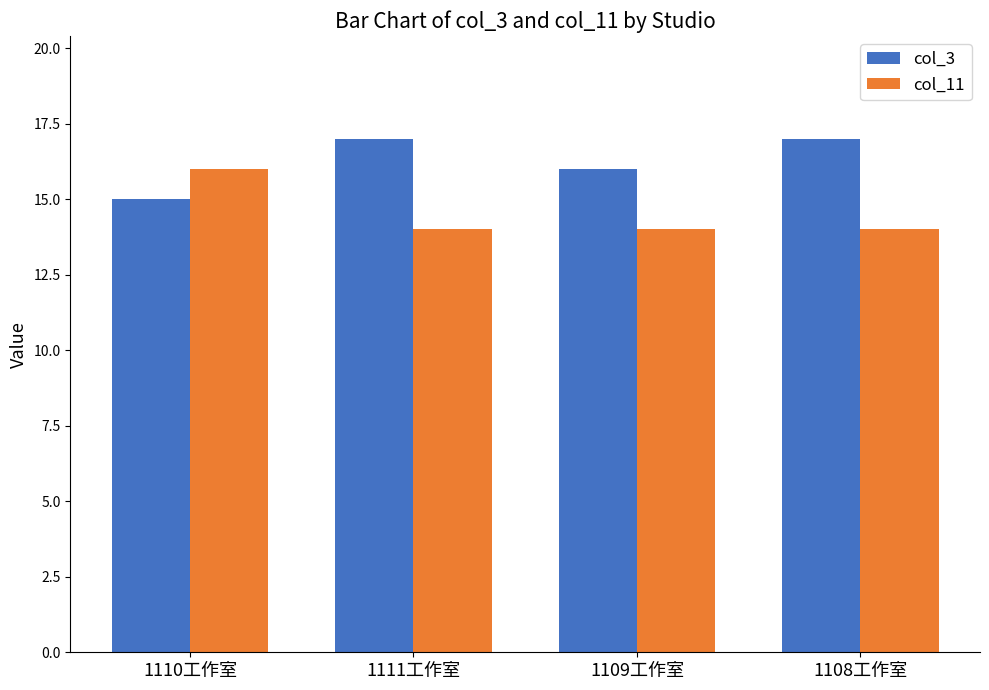

What is the greatest value displayed?

17